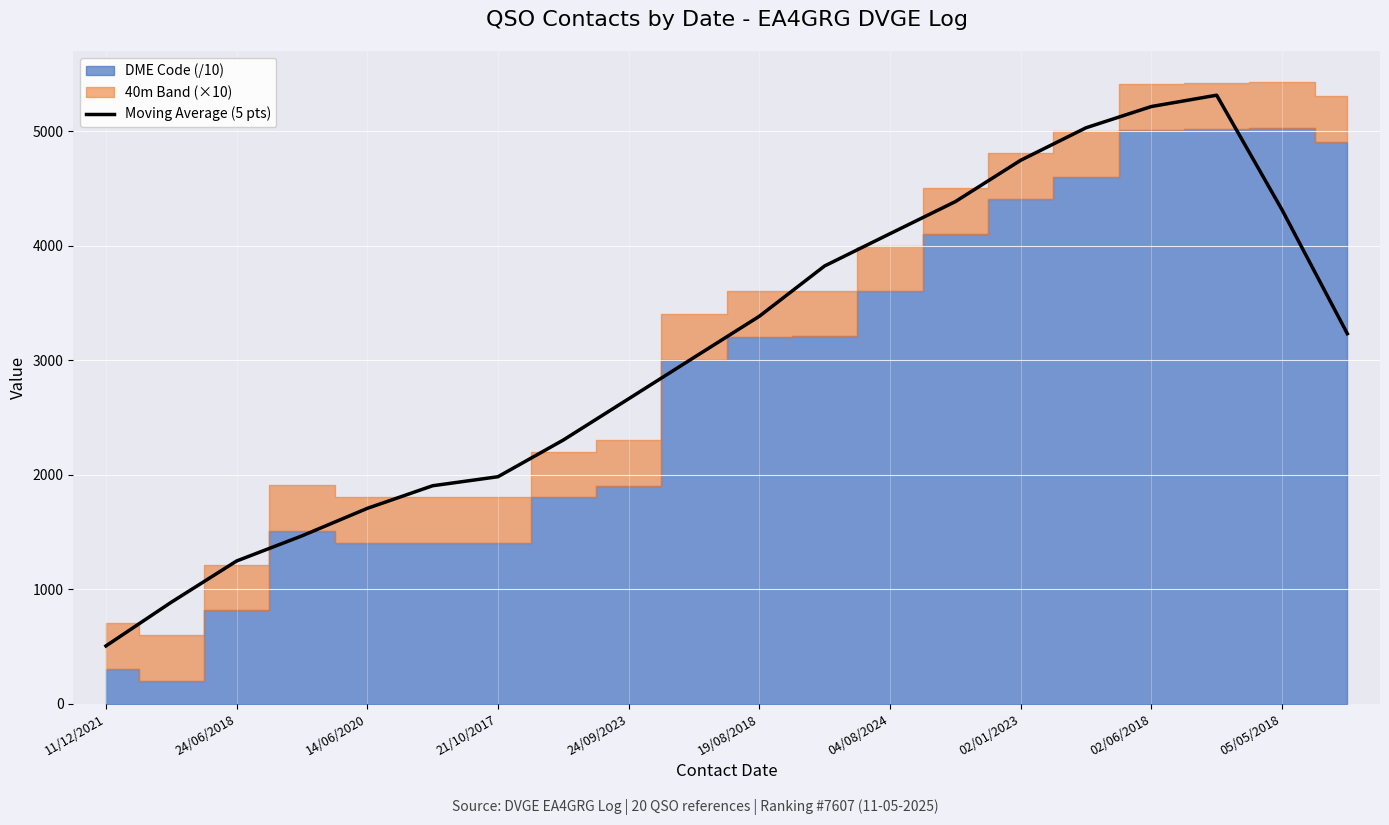

The Moving Average (5 pts) series shows 5257.1 at 19/08/2018. True or false?

False